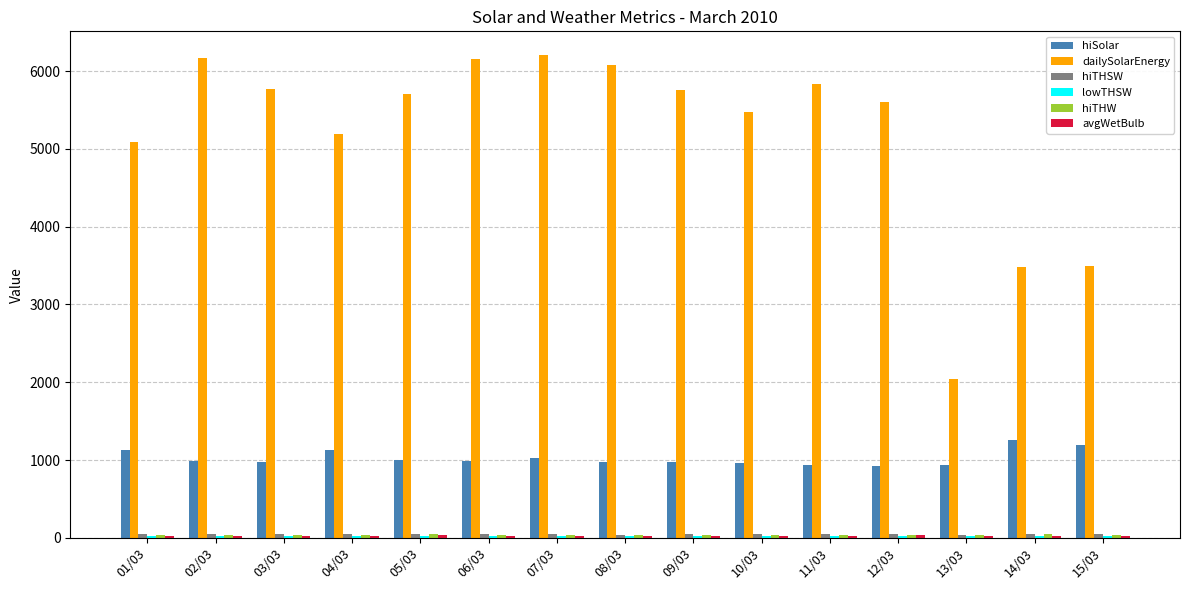

What is the lowest value of the hiSolar series?

926.0